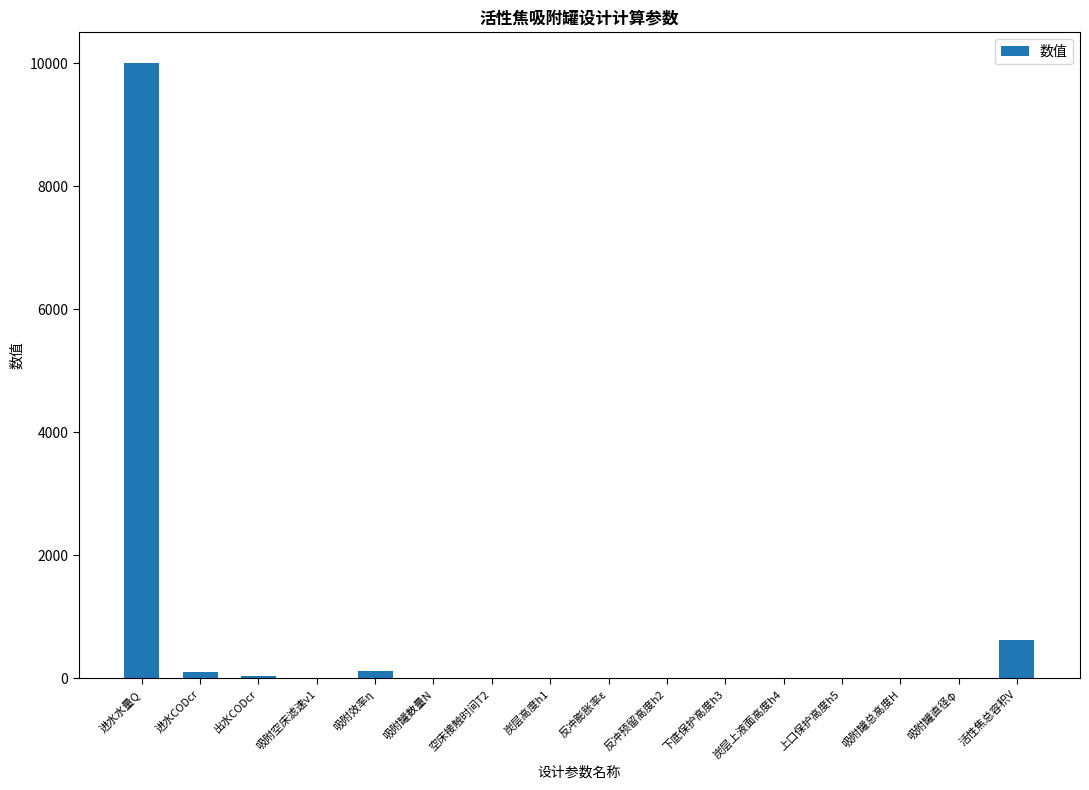

What is the sum of all values?

10938.3